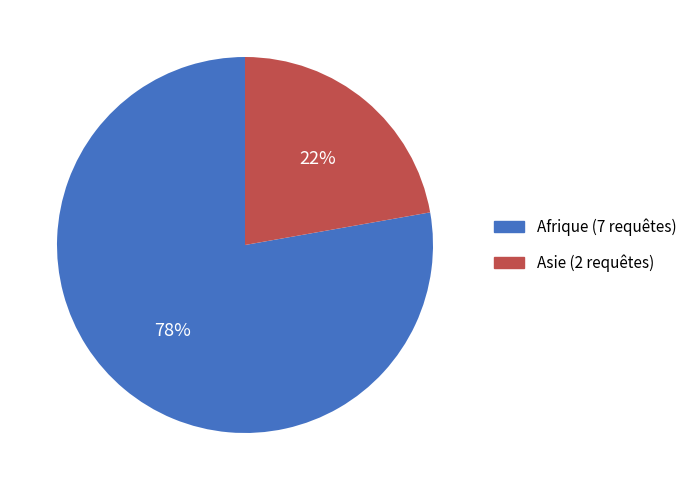

What is the ratio of the value at Asie to the value at Afrique?

0.3